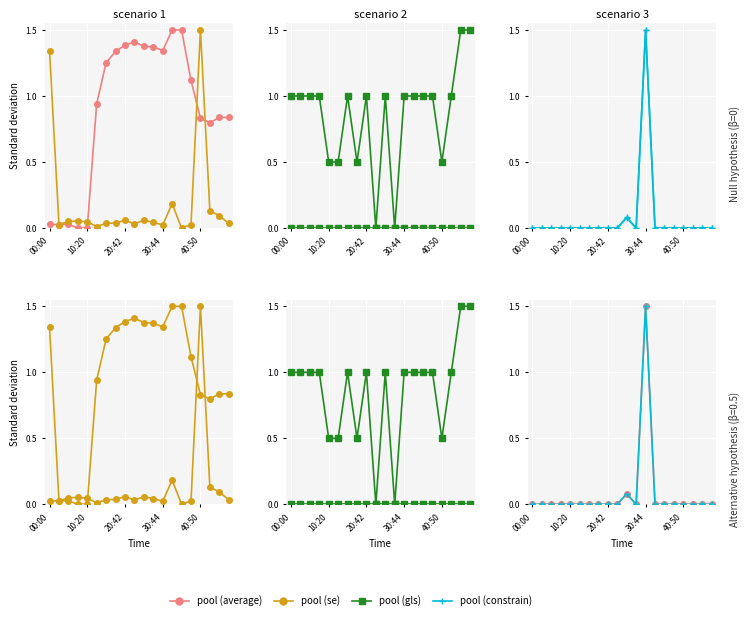

True or false: pool (gls) has a value of 1.0 at 20:42.

False